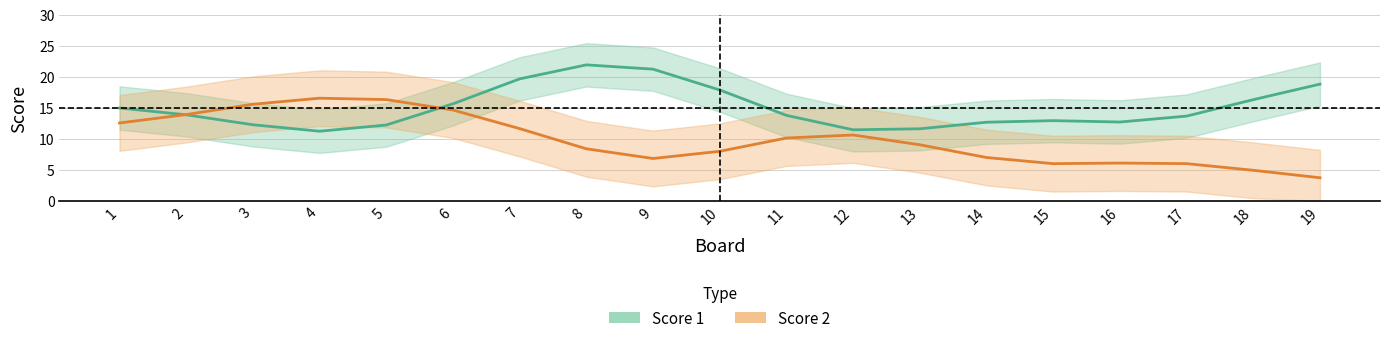

True or false: Score 1 has a value of 12 at 12.

True